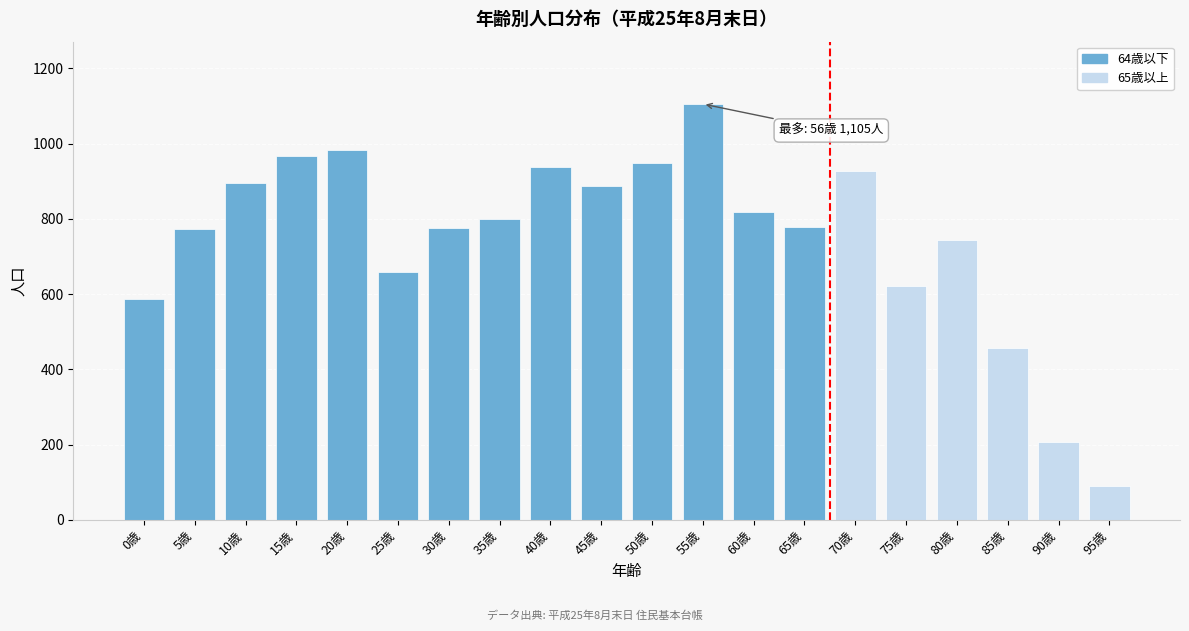

What is the label of the 19th bar from the right?

5歳